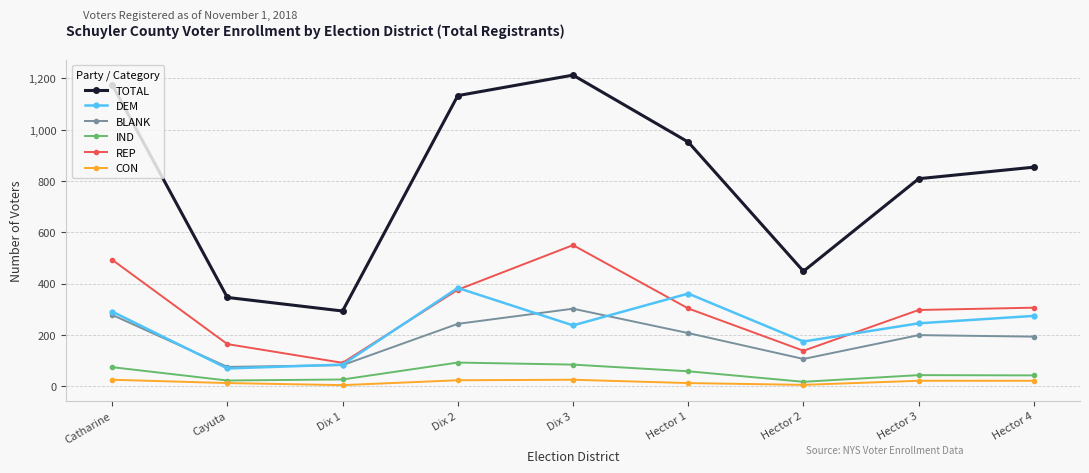

Which series has the largest total across all categories?

TOTAL